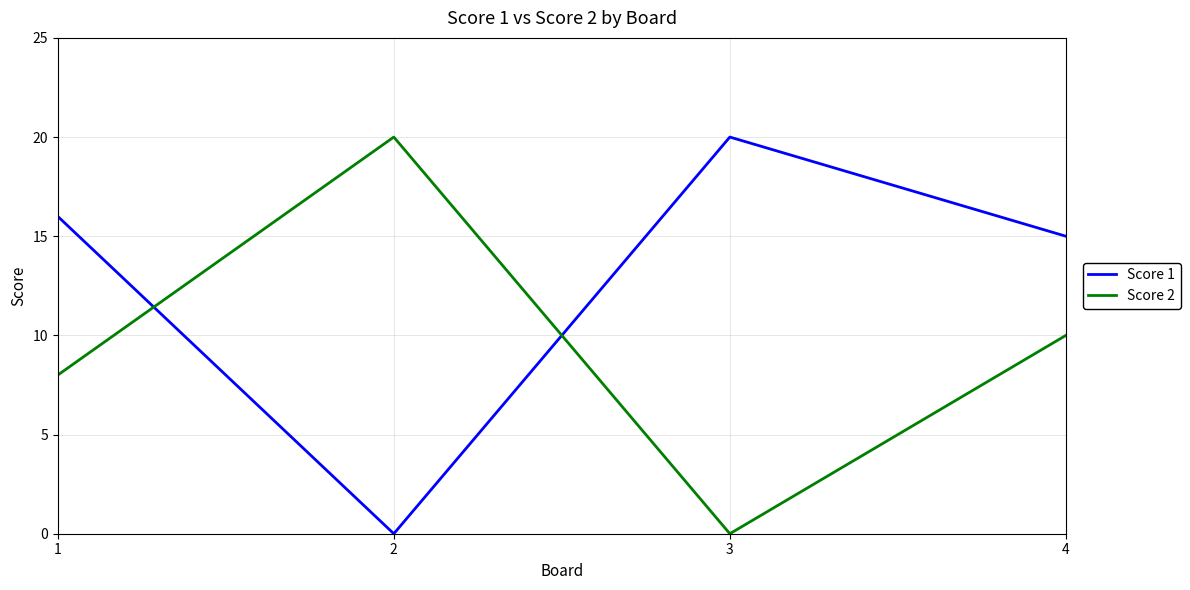

Reading right to left, what are all the values shown in this chart?

Score 1: 4=15	3=20	2=0	1=16
Score 2: 4=10	3=0	2=20	1=8